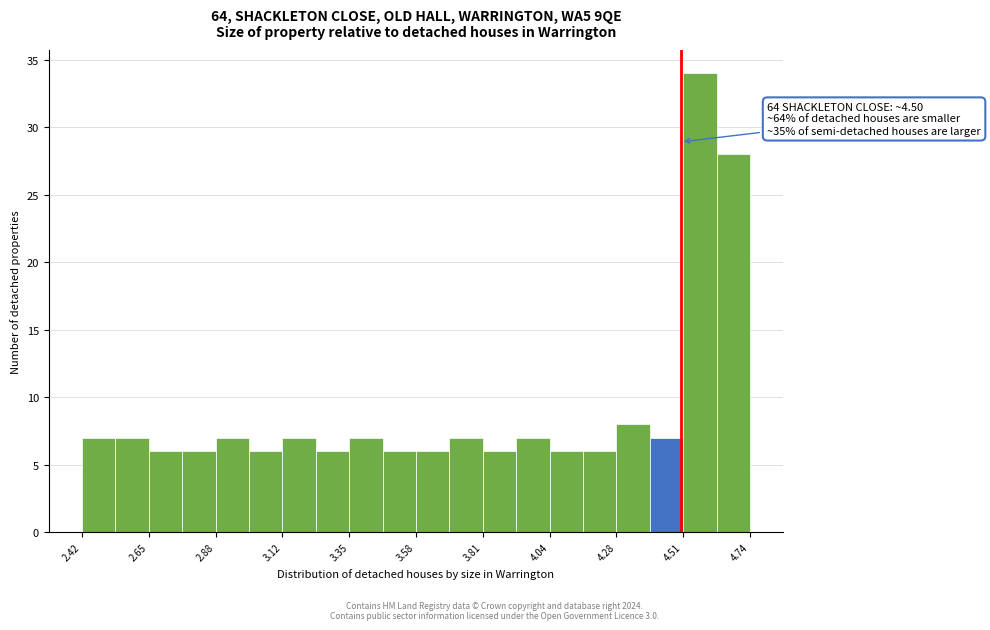

Read against the x-axis, roughly where is the centre of the tallest bar?

4.55